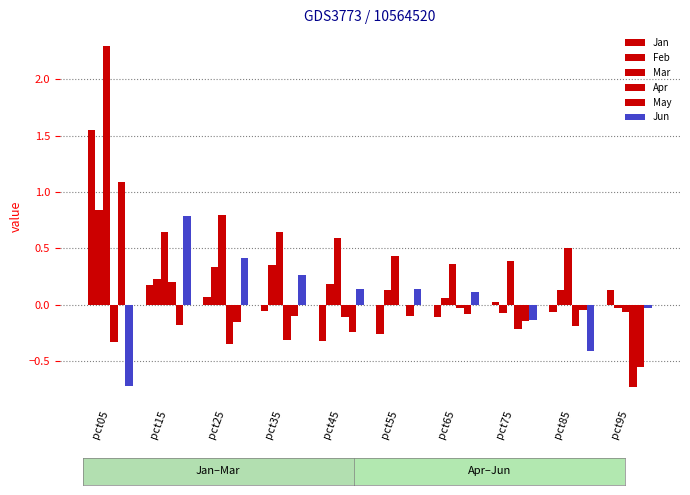

Which series has the largest total across all categories?

Mar